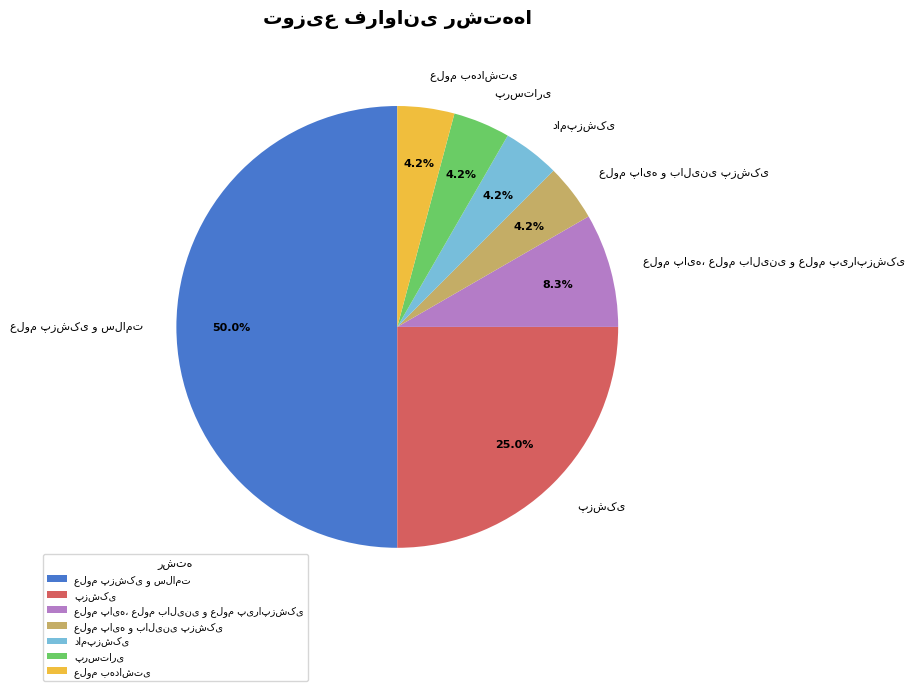

How many slices are in this pie chart?

7